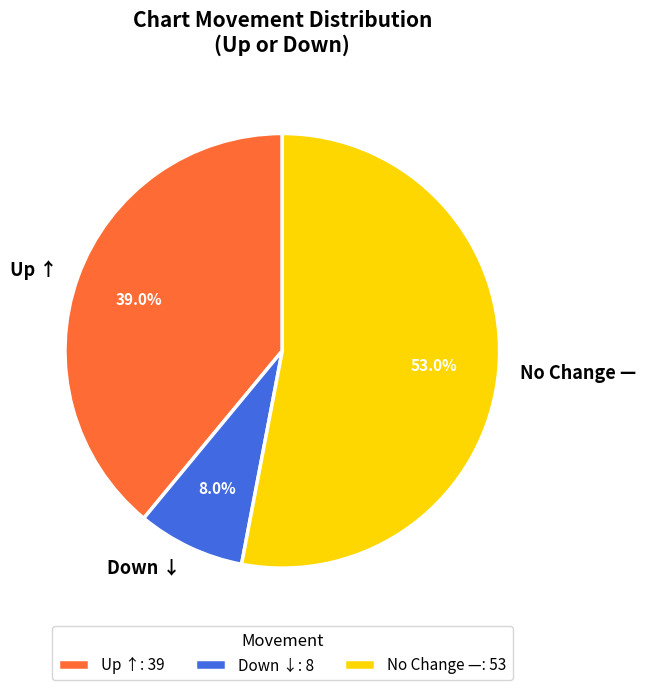

What portion of the pie excludes Up ↑?

61.0%